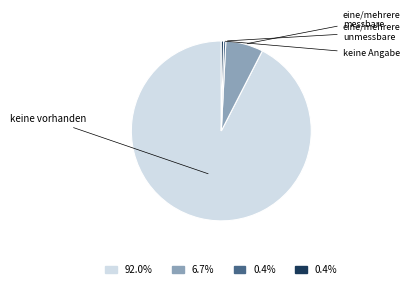

Is there any slice that represents more than half of the pie?

Yes